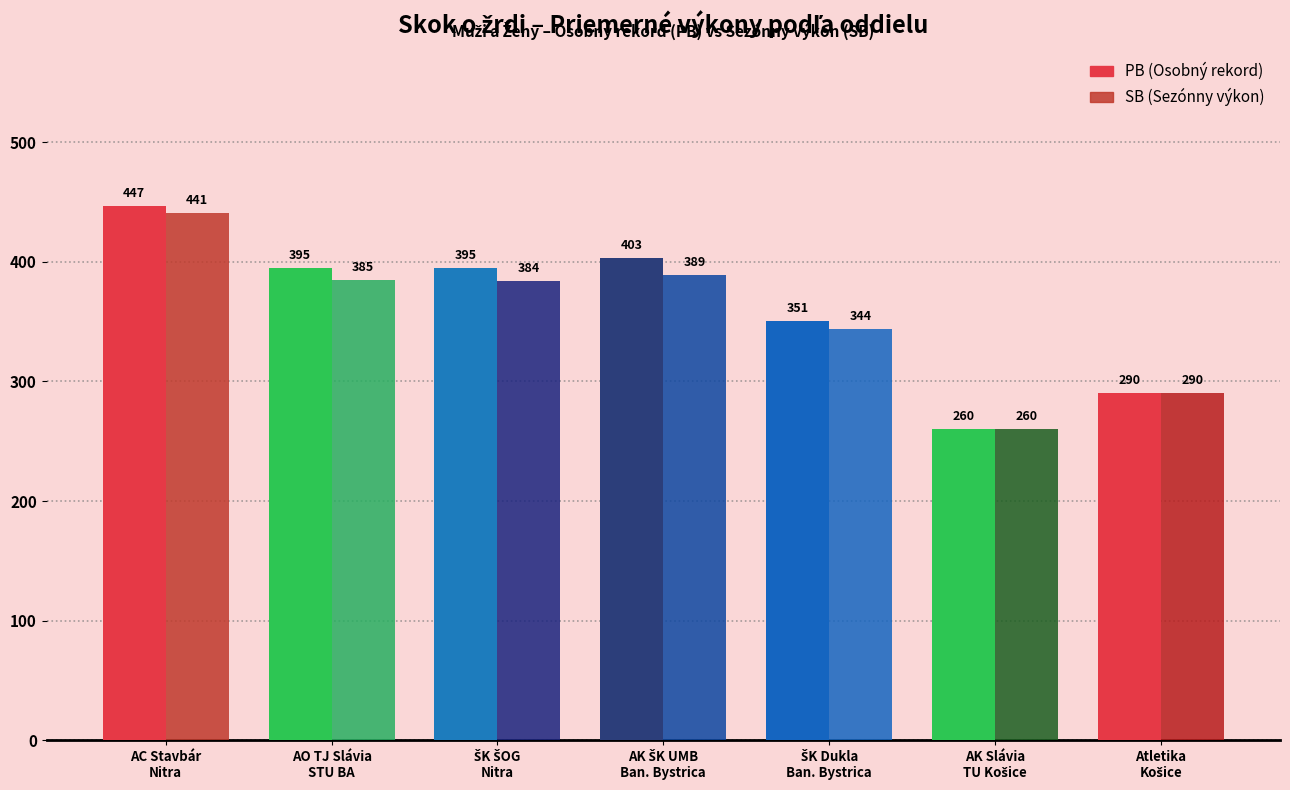

Which has a higher value, Atletika Košice o.z. or ŠK Dukla o.z. Banská Bystrica?

ŠK Dukla o.z. Banská Bystrica